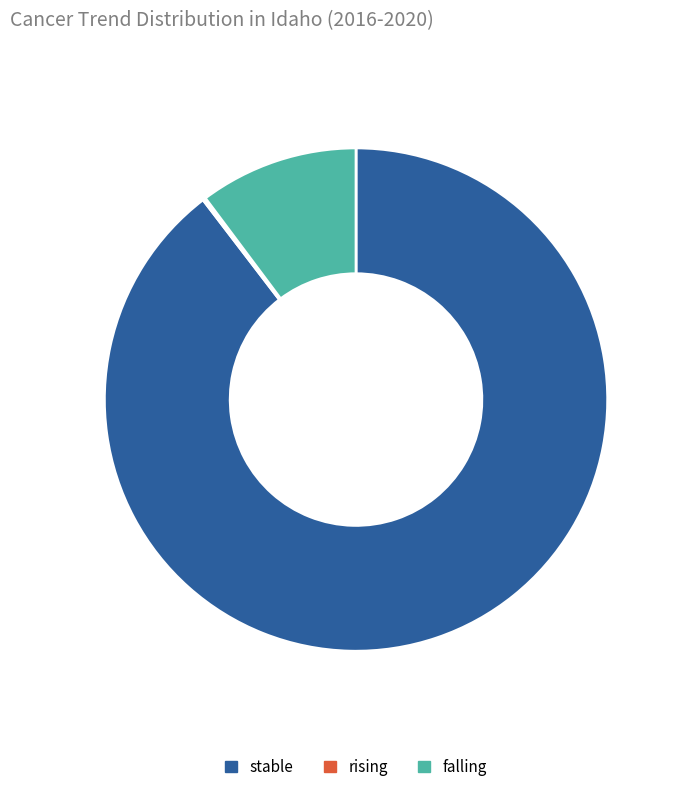

Is falling the majority of the pie?

No